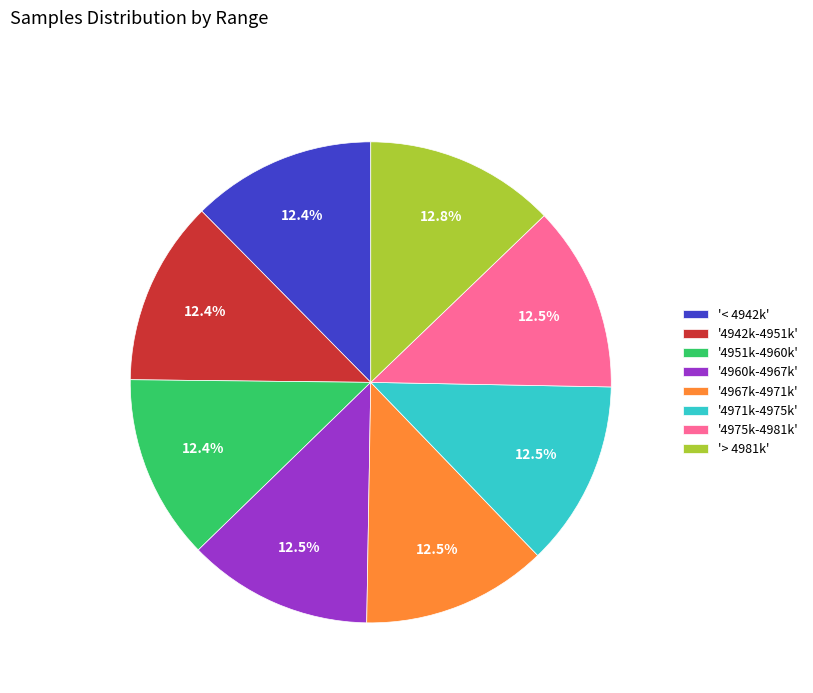

Approximately how many times larger is the value at '> 4981k' compared to '4975k-4981k'?

1.0